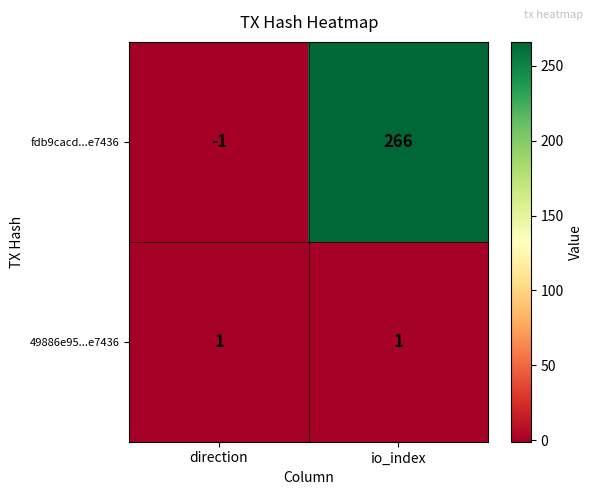

What is the difference between the maximum and minimum values in the fdb9cacd...e7436 series?

267